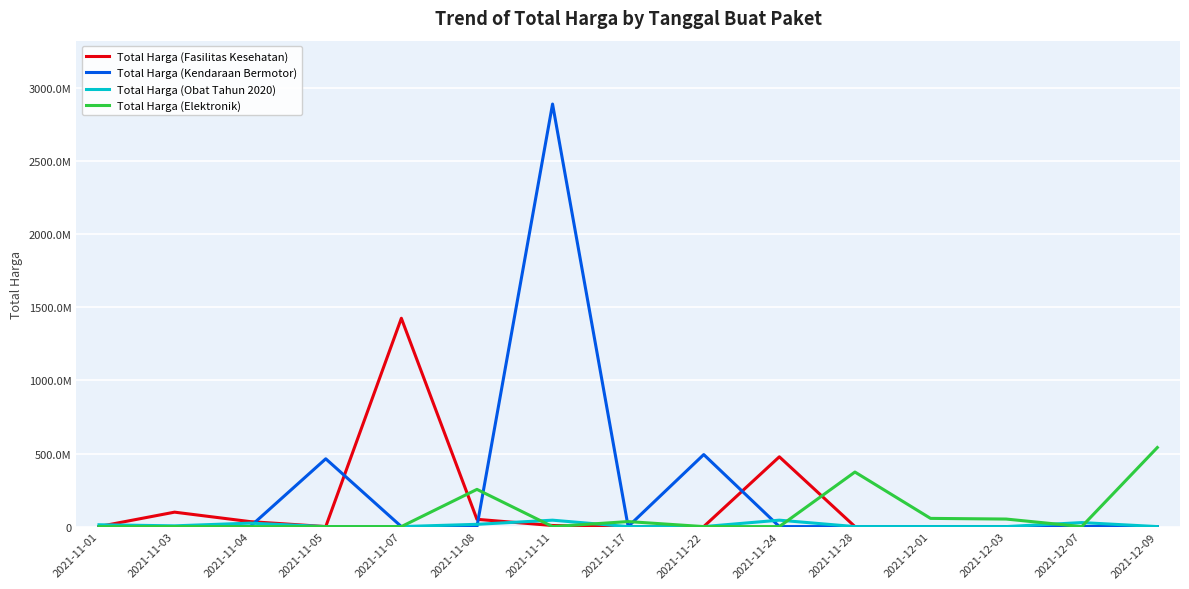

Rank the categories by Total Harga (Fasilitas Kesehatan) value from highest to lowest.

2021-11-07, 2021-11-24, 2021-11-03, 2021-11-08, 2021-11-04, 2021-11-11, 2021-11-01, 2021-11-05, 2021-11-17, 2021-11-22, 2021-11-28, 2021-12-01, 2021-12-03, 2021-12-07, 2021-12-09